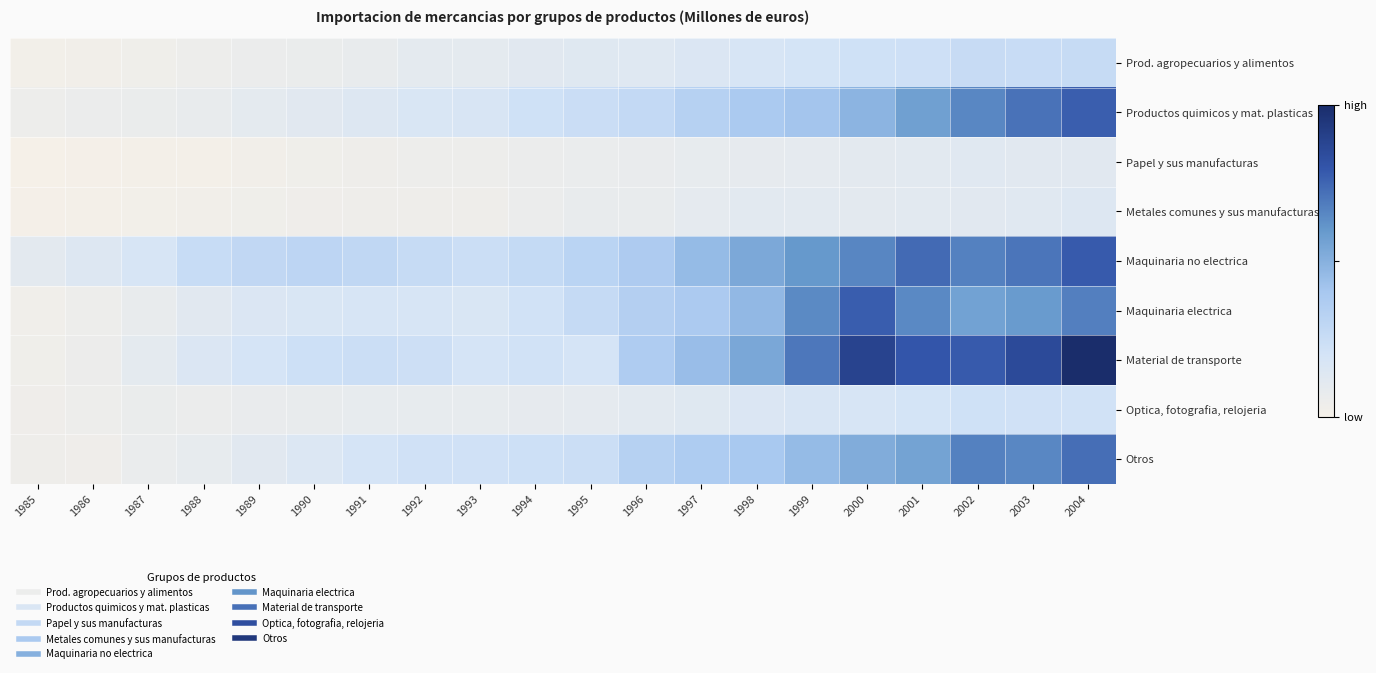

Rank the series at 2003 from highest to lowest value.

Material de transporte, Productos quimicos y mat. plasticas, Maquinaria no electrica, Otros, Maquinaria electrica, Prod. agropecuarios y alimentos, Optica, fotografia, relojeria, Metales comunes y sus manufacturas, Papel y sus manufacturas